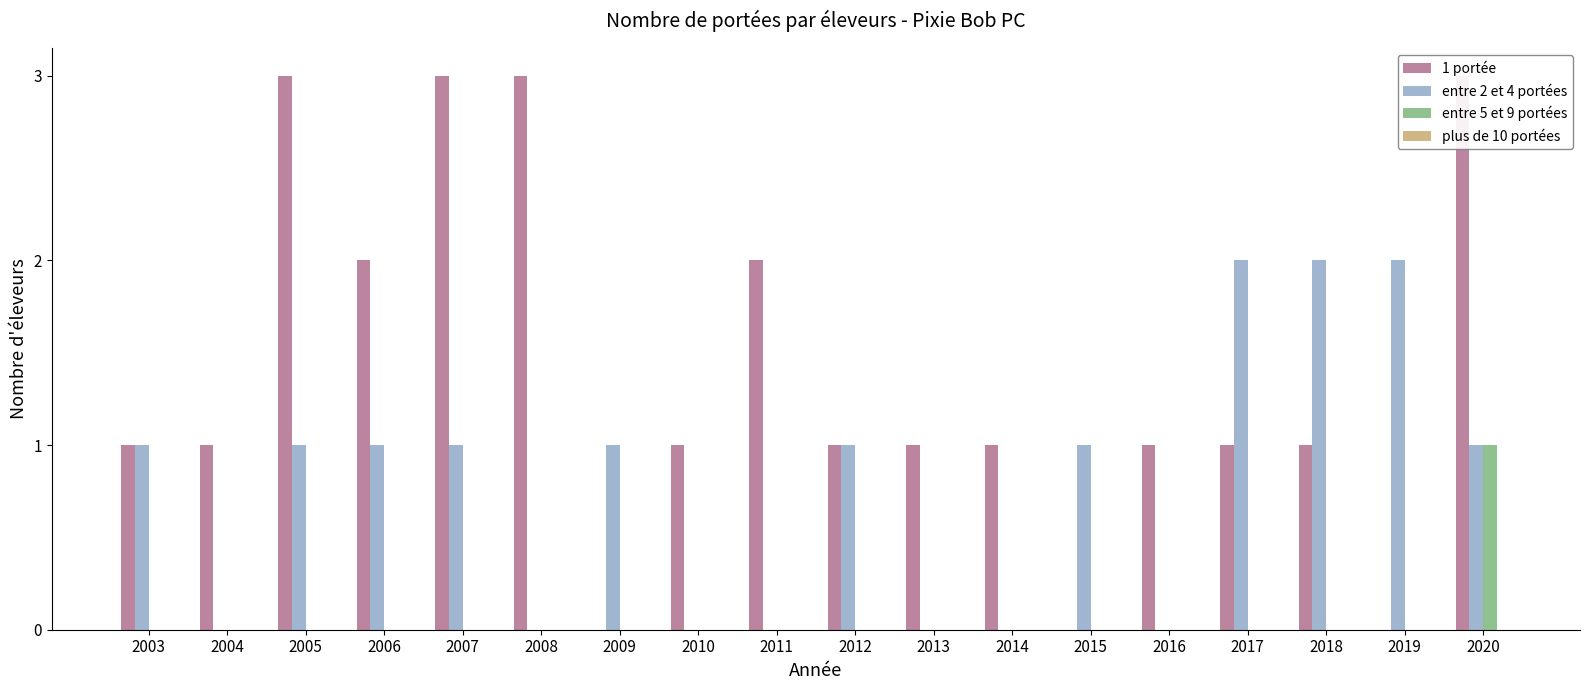

The entre 5 et 9 portées series shows 0 at 2004. True or false?

True